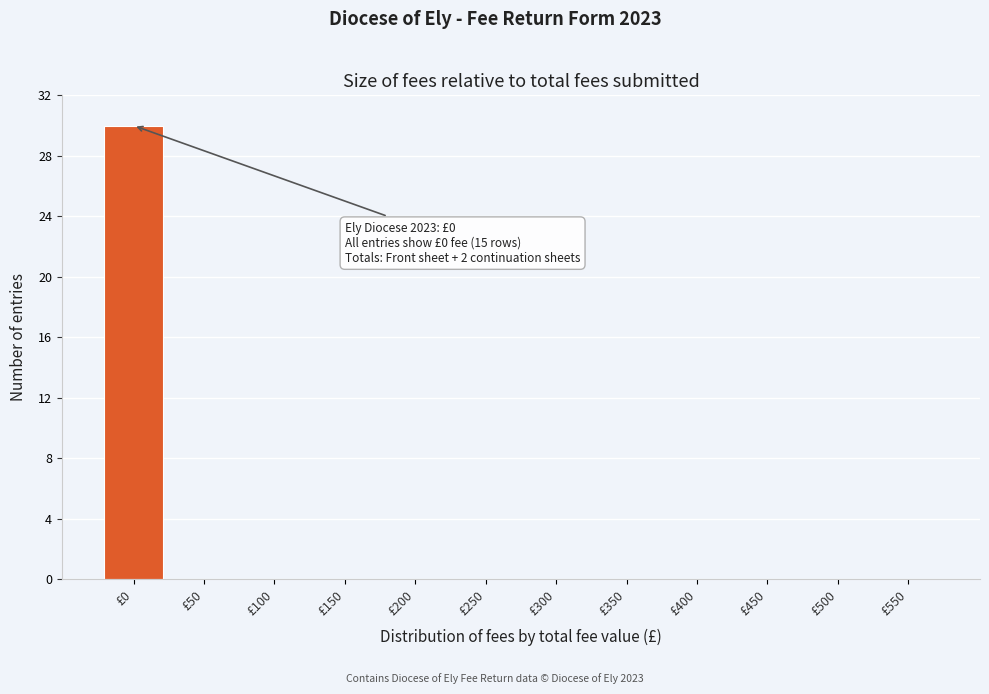

Reading right to left, extract all data points from this chart.

£550=0	£500=0	£450=0	£400=0	£350=0	£300=0	£250=0	£200=0	£150=0	£100=0	£50=0	£0=30